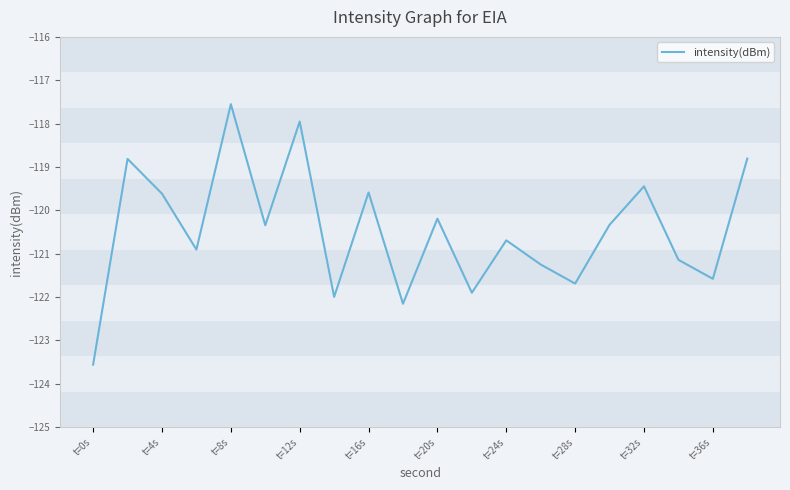

What is the greatest value displayed?

-117.6